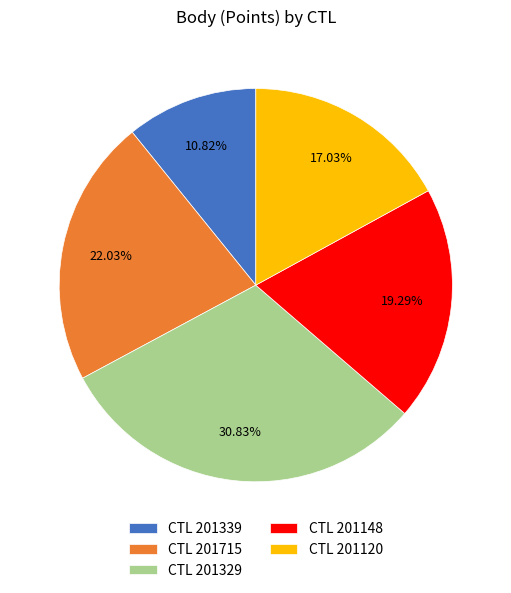

Is the sum of CTL 201120 and CTL 201148 greater than half?

No